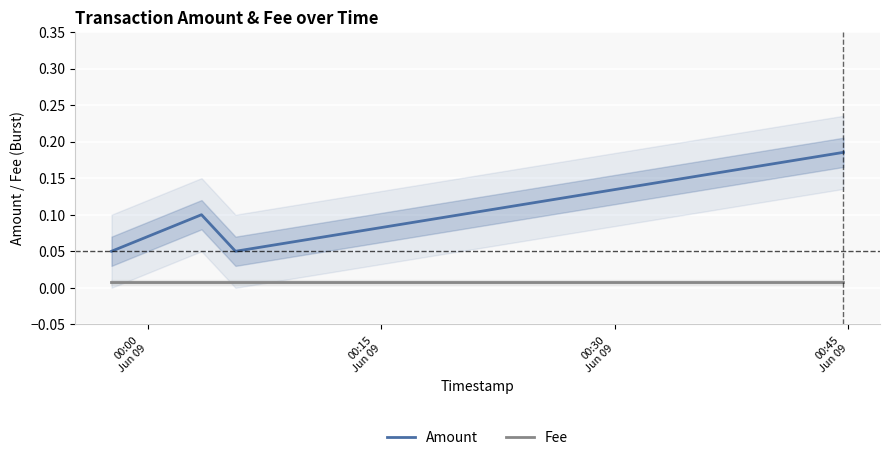

Which series has the largest range (max minus min)?

Amount